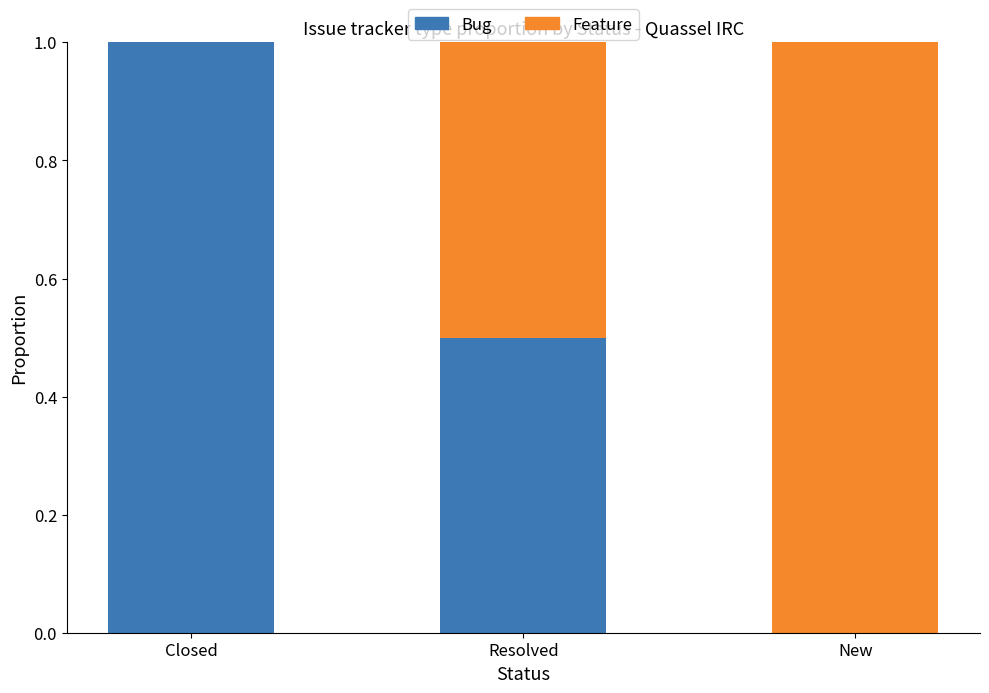

What is the sum of all Bug values?

1.5